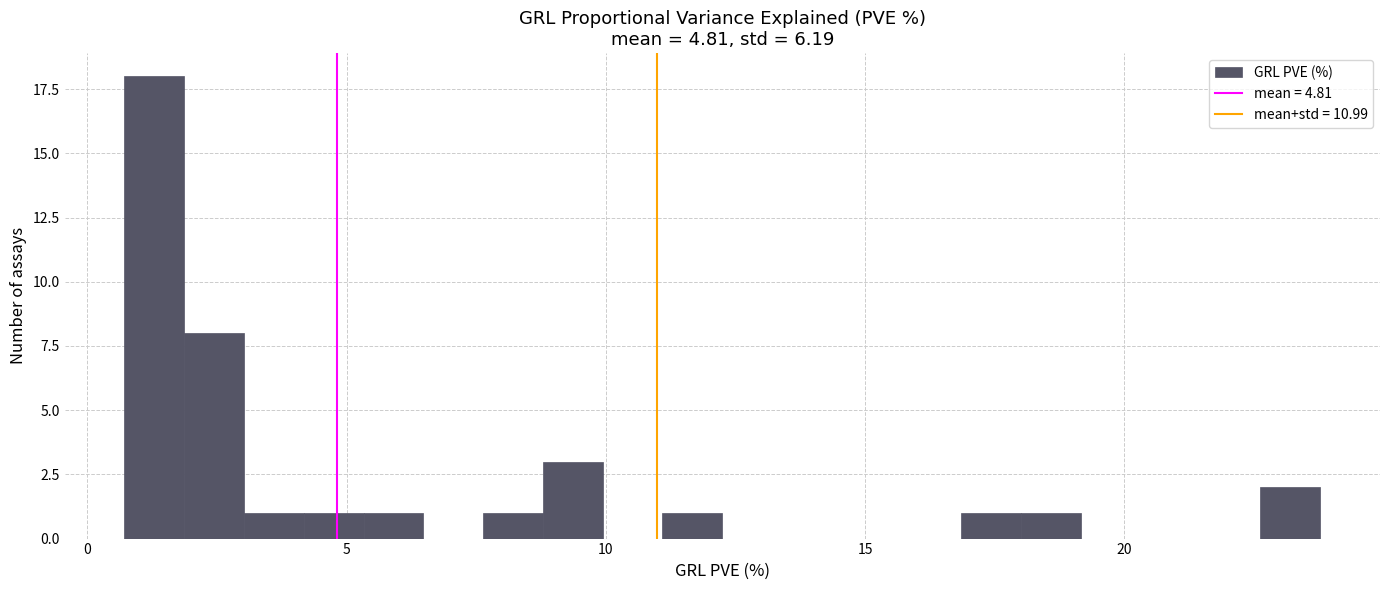

Around what value on the x-axis is the tallest bar? Give the approximate position of its centre, as read against the axis.

1.5